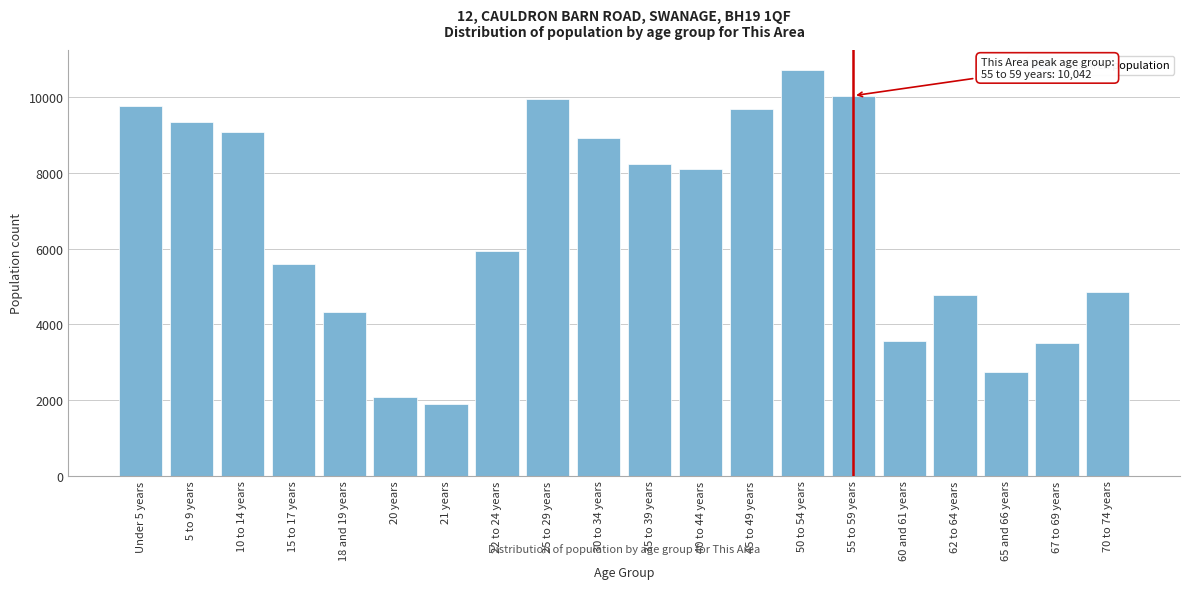

Reading left to right, transcribe all the data shown in this chart.

Under 5 years=9775	5 to 9 years=9356	10 to 14 years=9076	15 to 17 years=5590	18 and 19 years=4311	20 years=2082	21 years=1890	22 to 24 years=5934	25 to 29 years=9948	30 to 34 years=8927	35 to 39 years=8235	40 to 44 years=8099	45 to 49 years=9698	50 to 54 years=10712	55 to 59 years=10042	60 and 61 years=3561	62 to 64 years=4761	65 and 66 years=2750	67 to 69 years=3508	70 to 74 years=4854